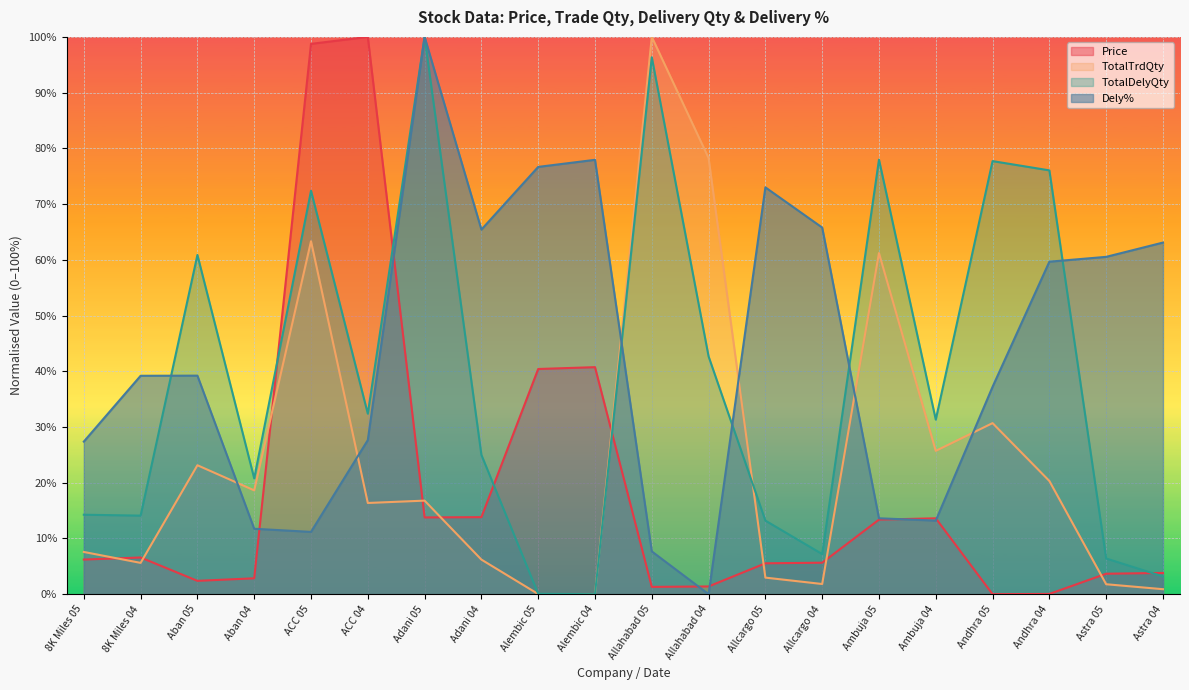

At which category does TotalDelyQty reach its first local peak?

Aban 05